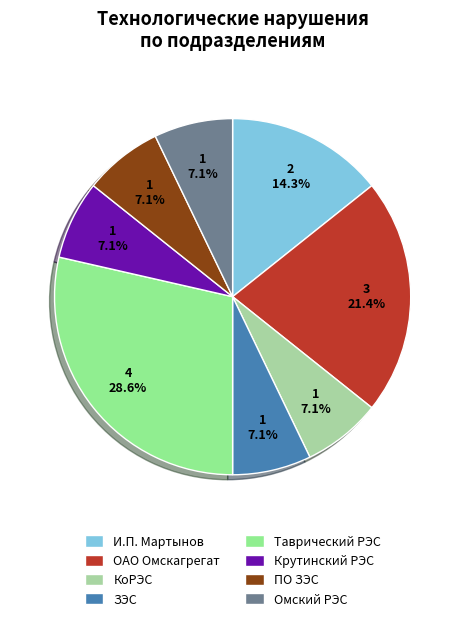

What percentage is NOT represented by ЗЭС?

92.9%